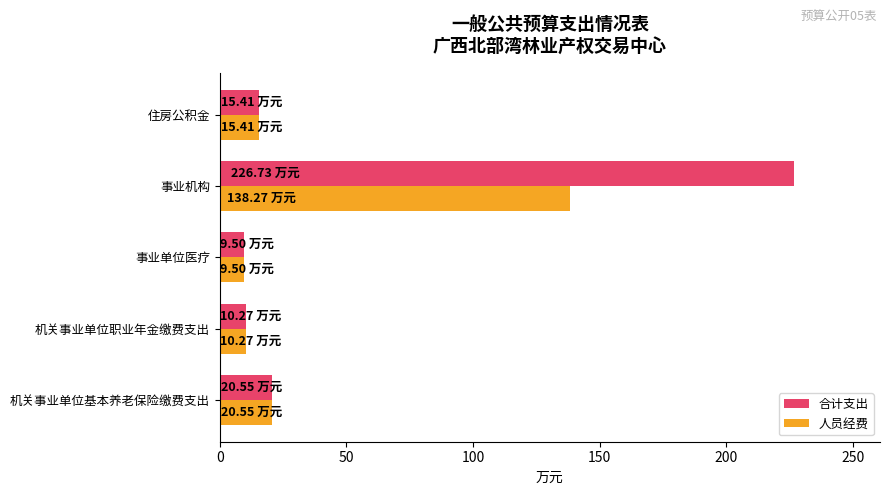

What is the highest value of the 人员经费 series?

138.3